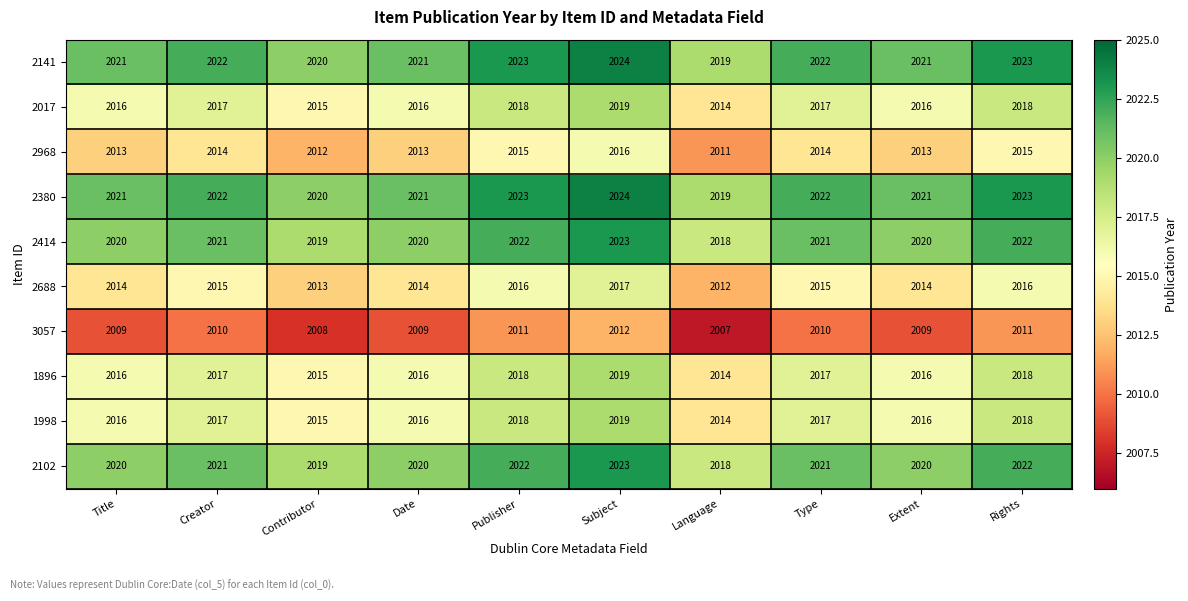

What is the average value of the 2414 series?

2021